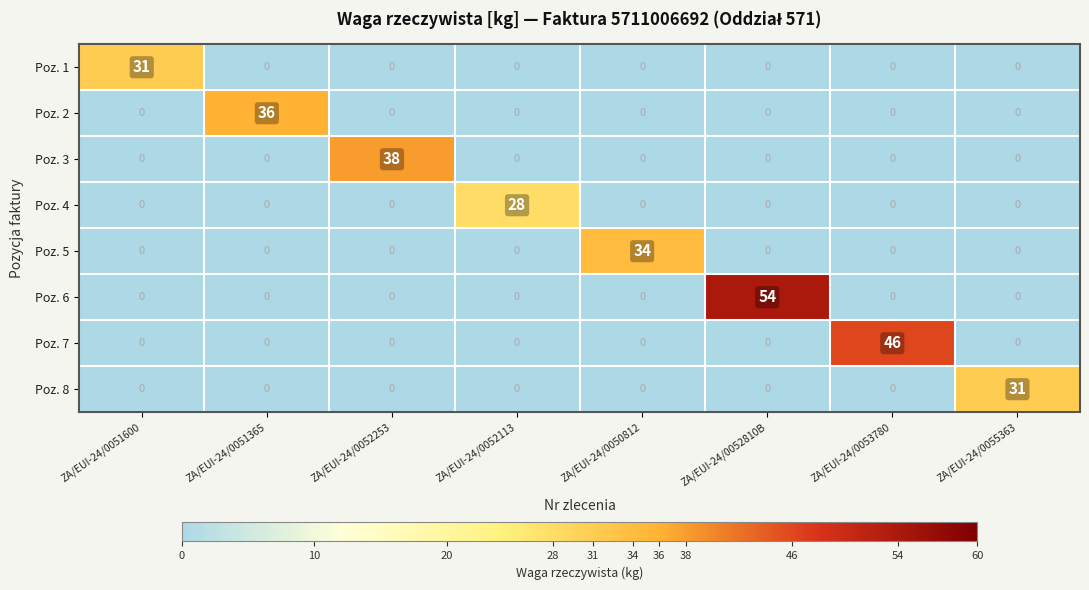

Is it true that Poz. 1 equals -10 at ZA/EUI-24/0052253?

False